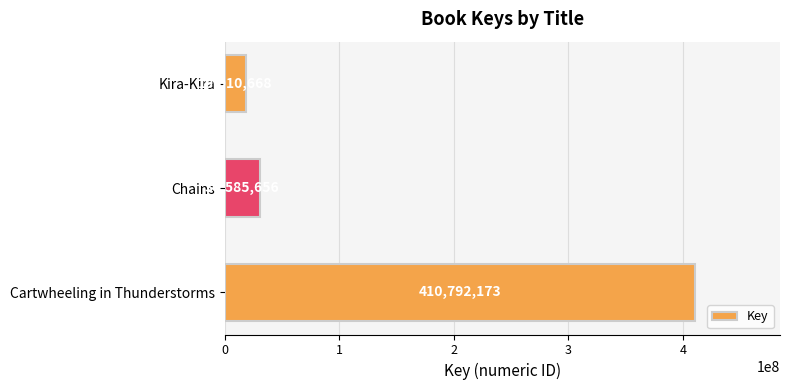

Which label corresponds to the smallest value in the chart?

Kira-Kira